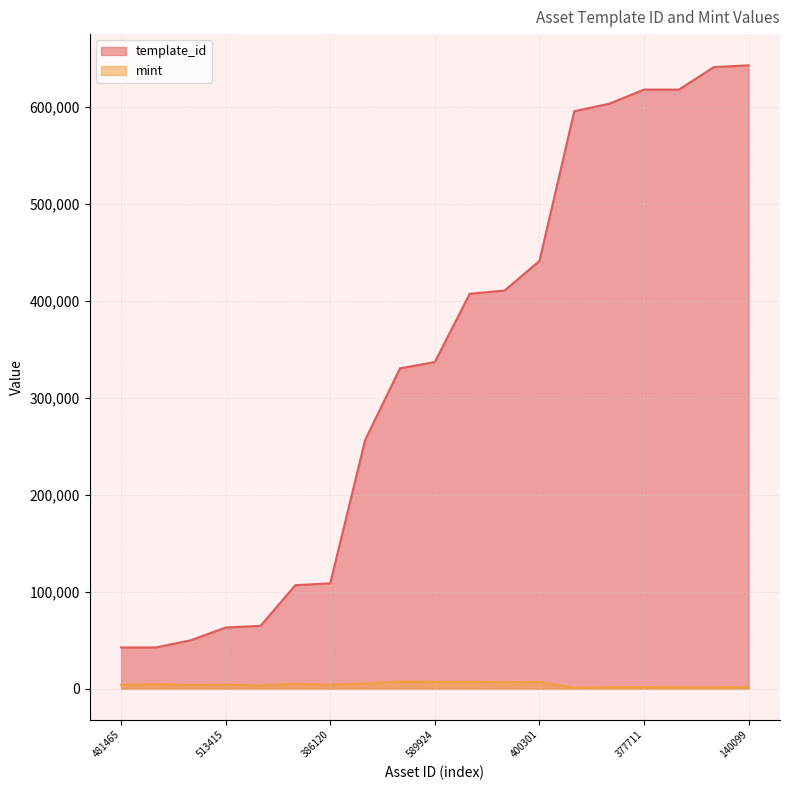

Which series has the widest spread of values?

template_id